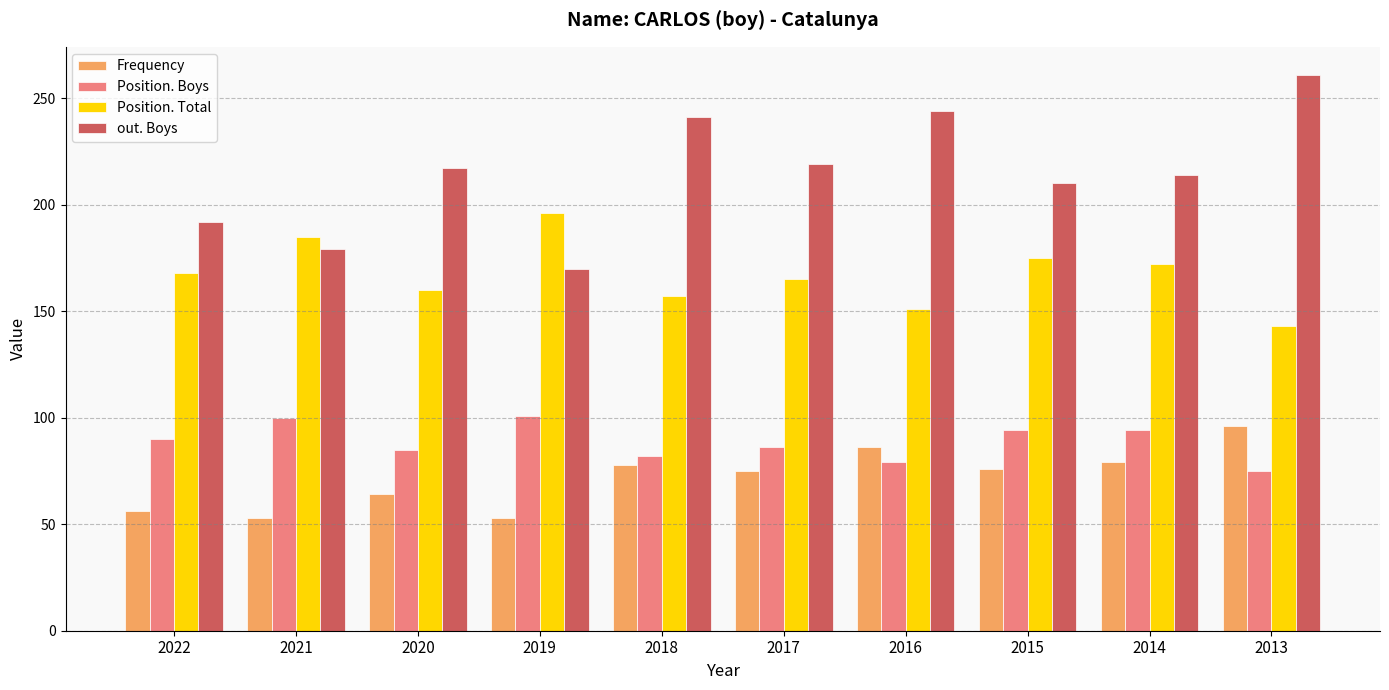

How many series are shown in this chart?

4